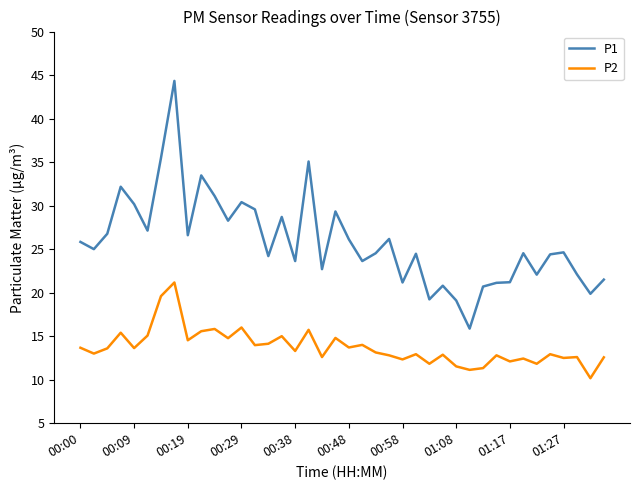

What is the minimum value for P2?

10.2